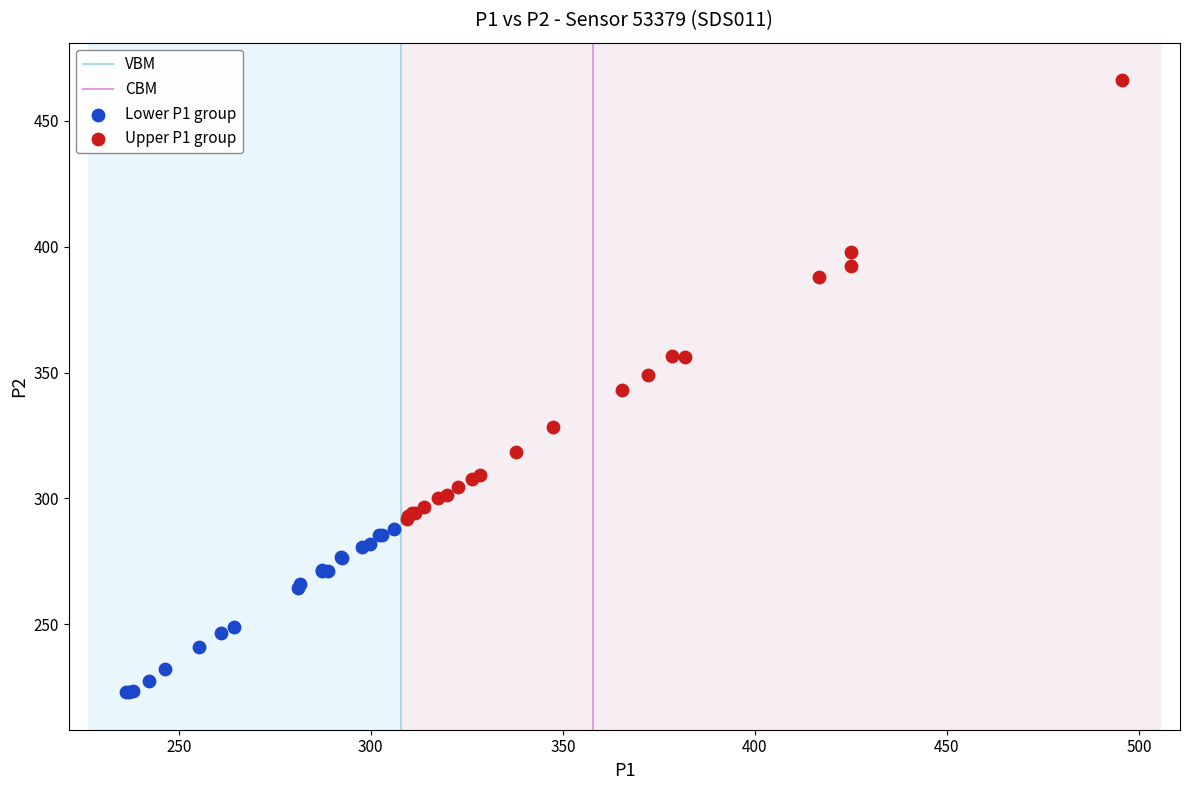

Which series has the largest Y range (max minus min)?

Upper P1 group